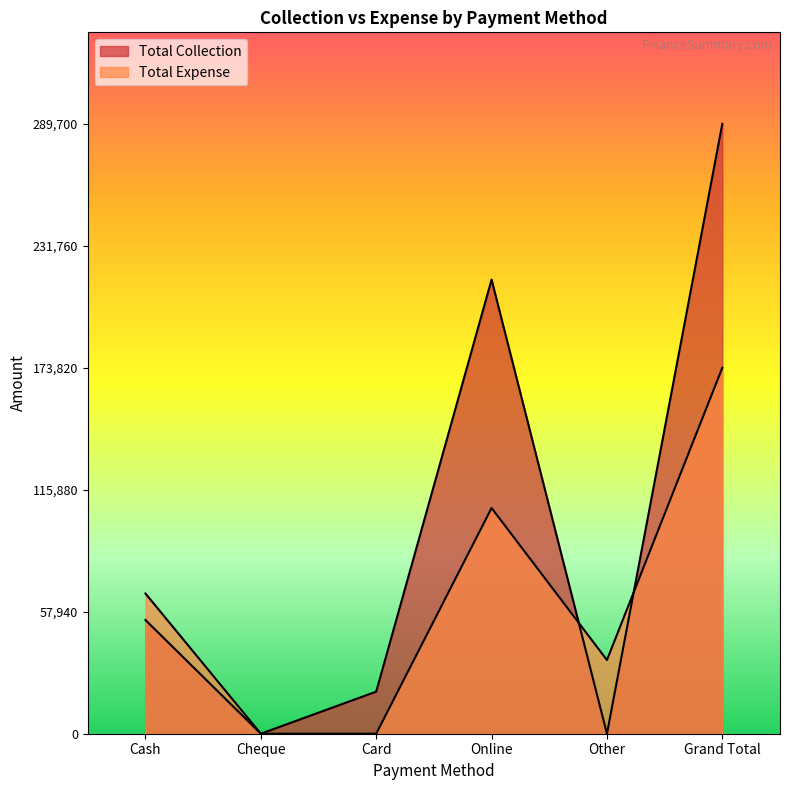

What is the sum of all Total Collection values?

579400